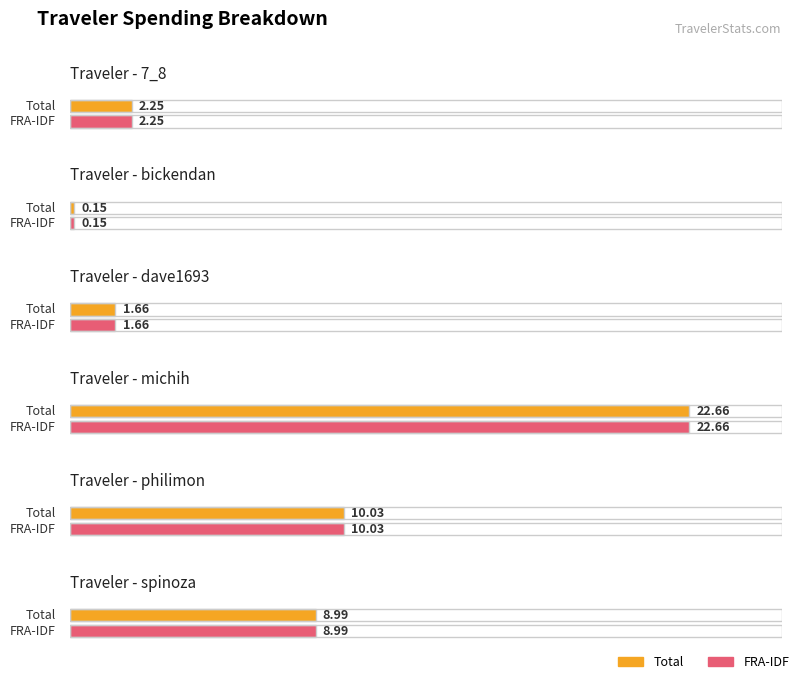

How many bars are there in each group?

2